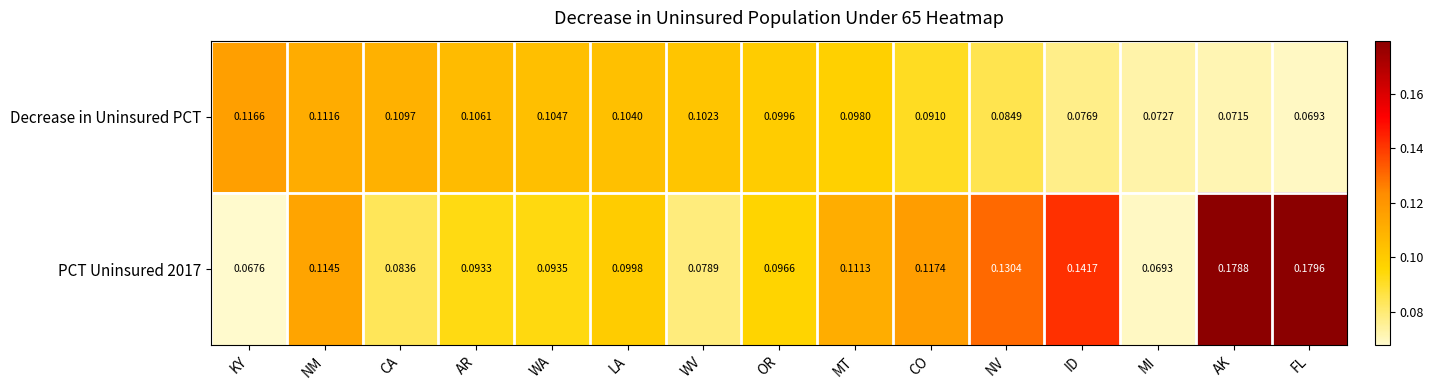

Which series changed the most between CA and WV?

Decrease in Uninsured PCT